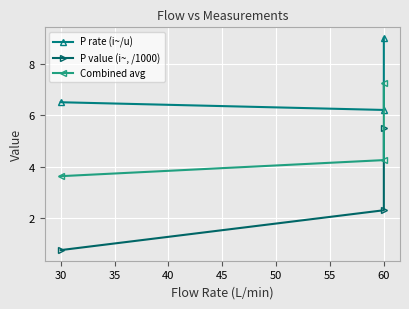

What are all the series names shown in the legend?

P rate (i~/u), P value (i~, /1000), Combined avg